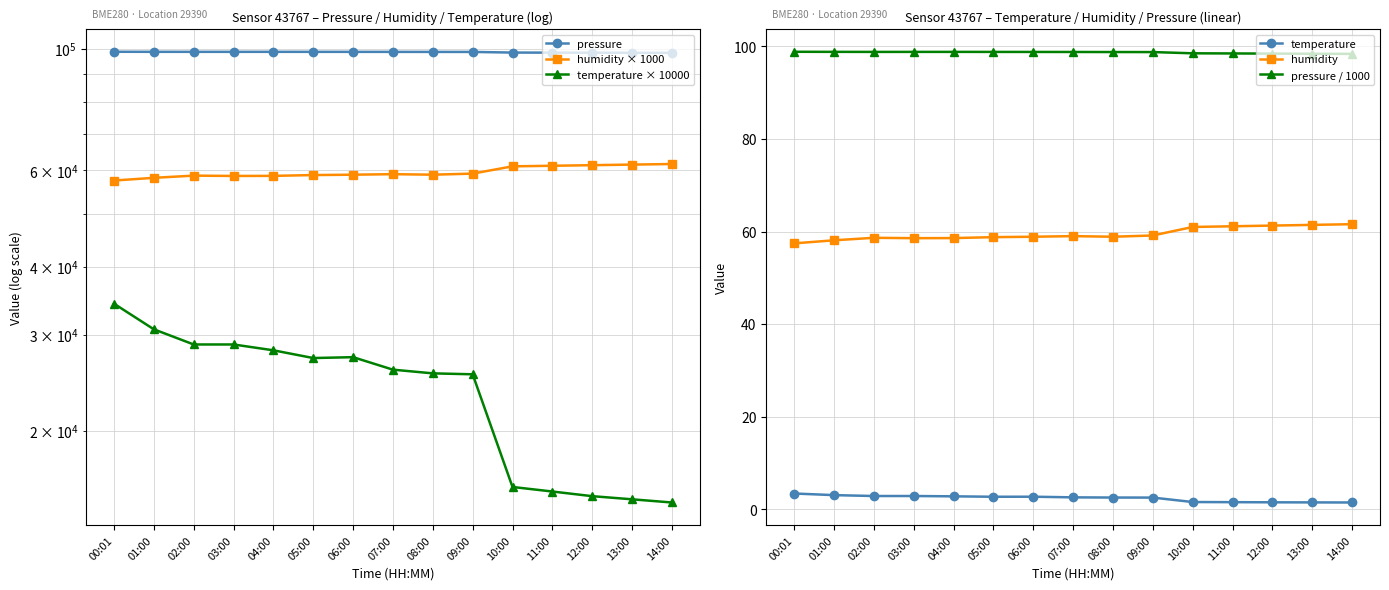

How many interior local valleys does the humidity series have?

2